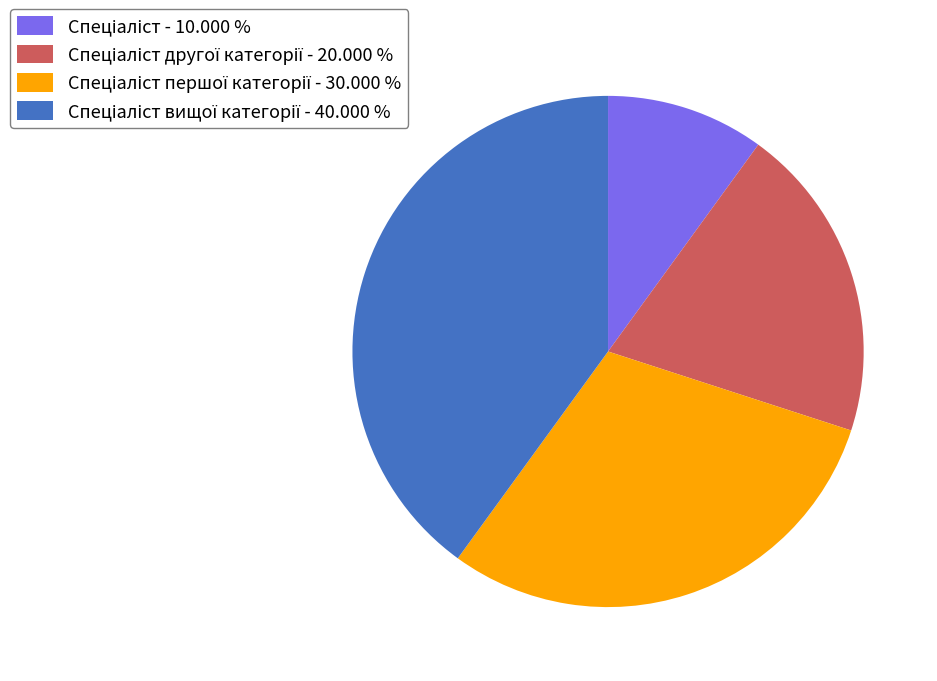

Does any single category account for the majority?

No